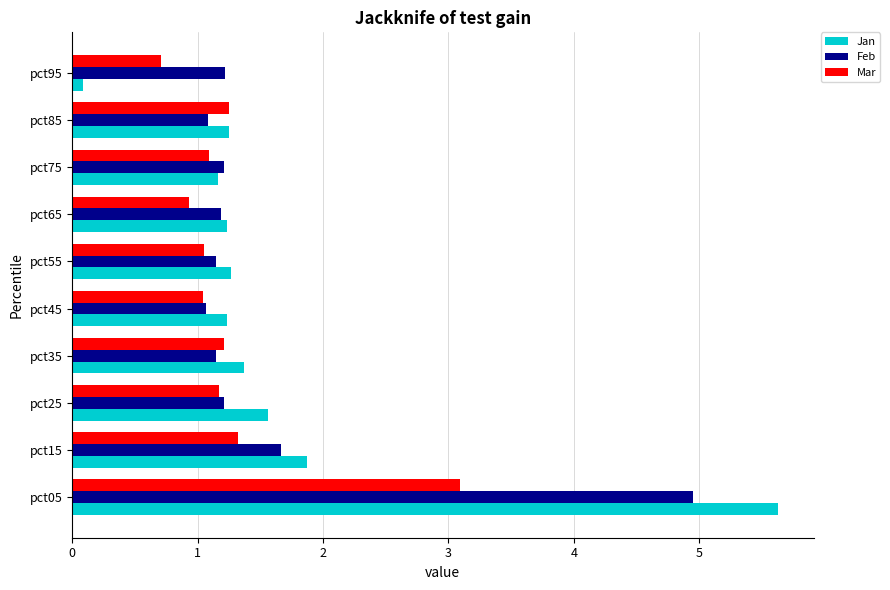

Which series has the largest range (max minus min)?

Jan